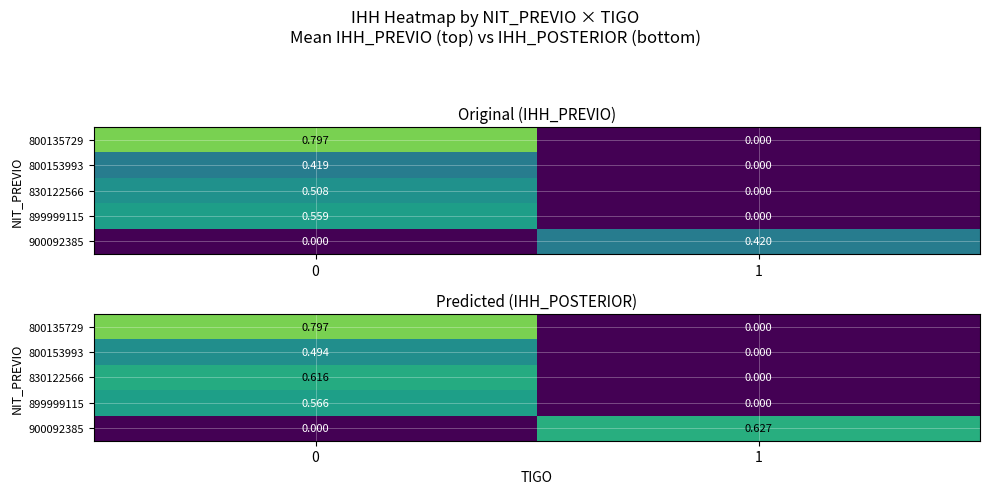

Rank the series by their maximum value, from highest to lowest.

800135729, 900092385, 830122566, 899999115, 800153993